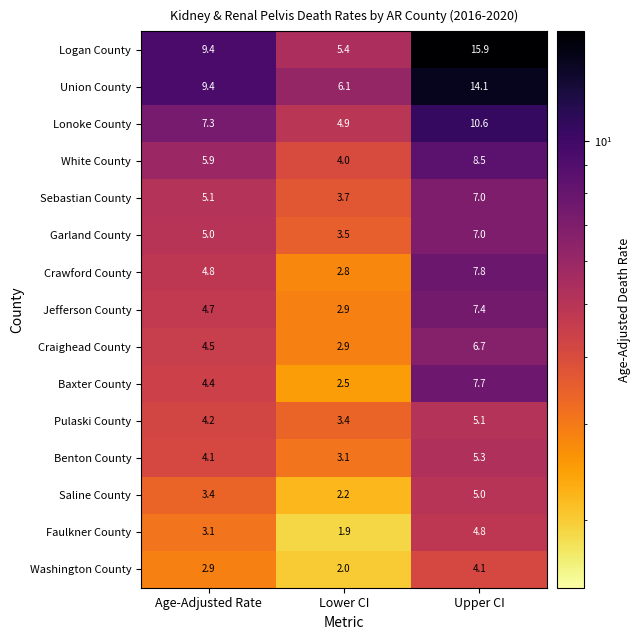

Which series has the widest spread of values?

Logan County